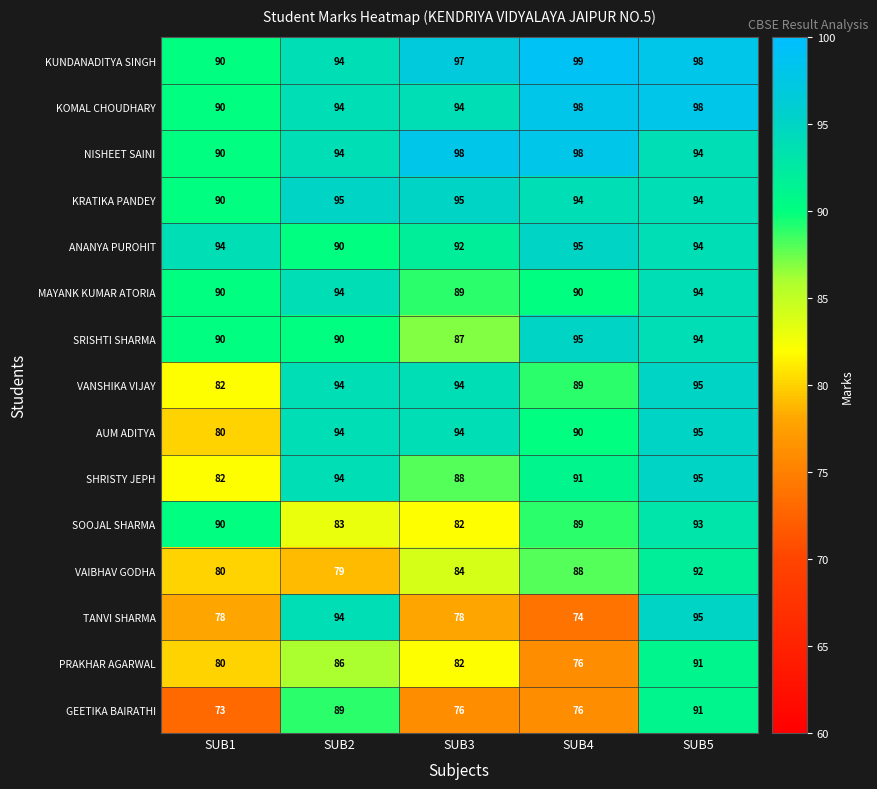

Which series changed the most between SUB1 and SUB4?

AUM ADITYA